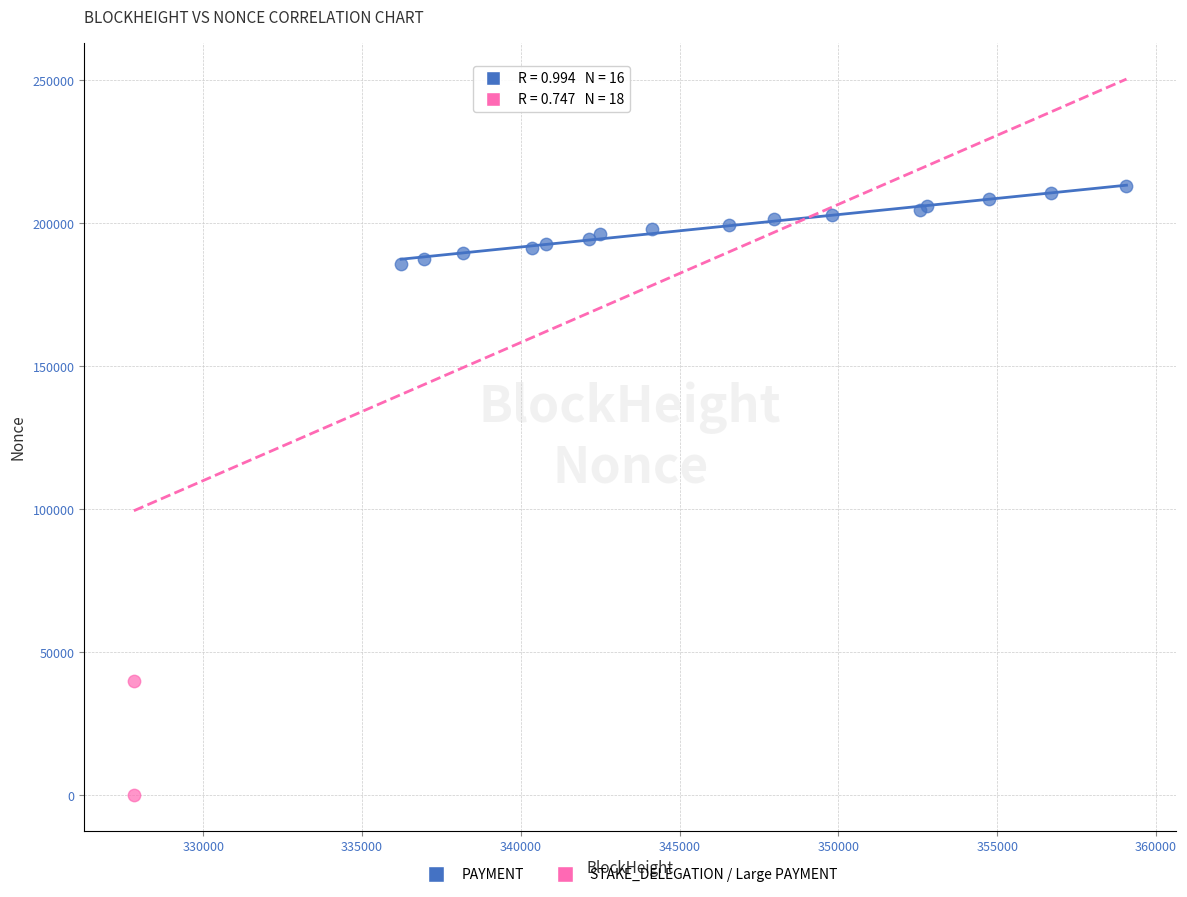

Which series reaches the minimum Y coordinate?

STAKE_DELEGATION / Large PAYMENT